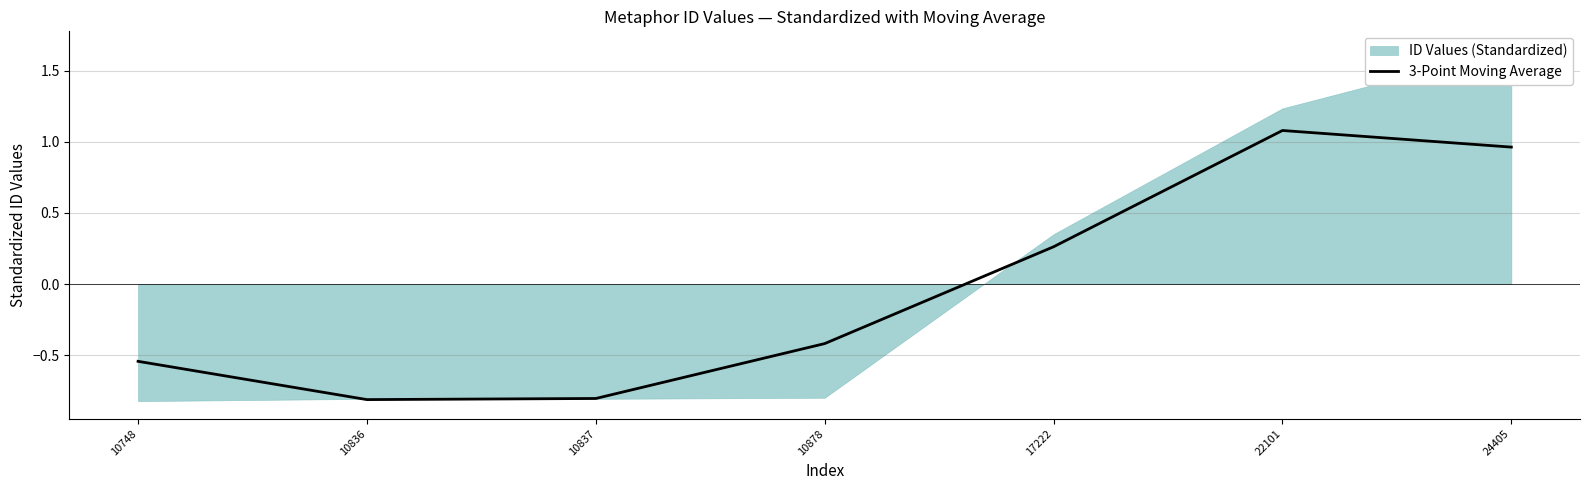

Reading left to right, list all the values displayed in this chart.

-0.5	-0.8	-0.8	-0.4	0.3	1.1	1.0